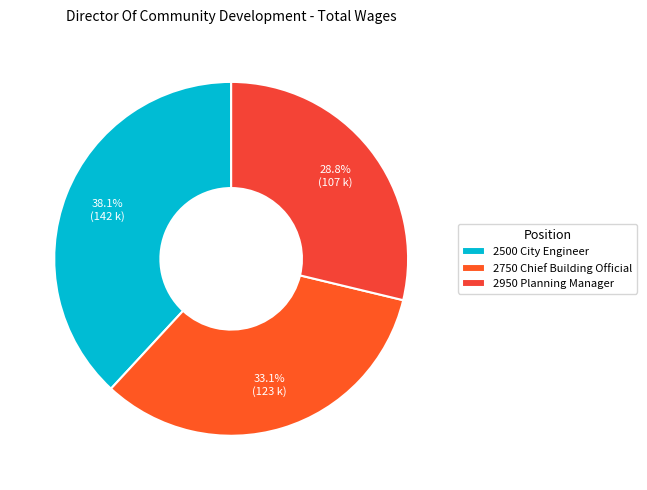

What is the smallest slice in the pie chart?

2950 Planning Manager